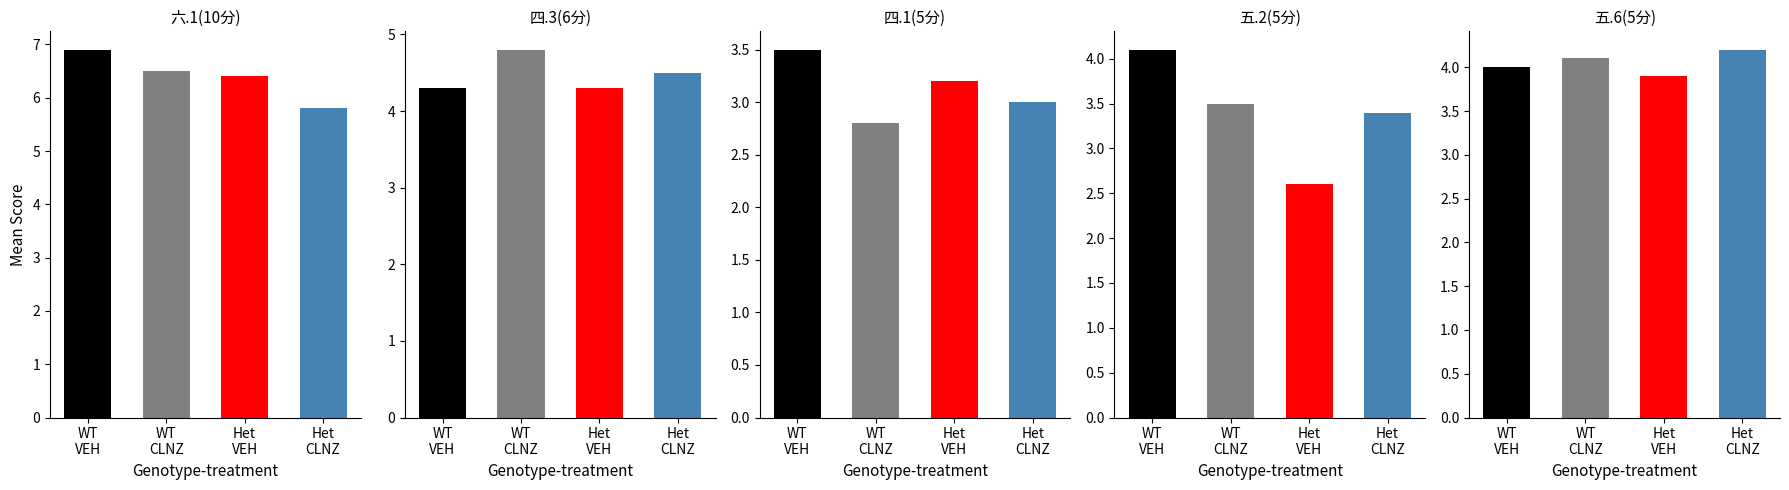

Is the value of 五.2(5分) at Het
VEH greater than the value of 四.1(5分) at WT
CLNZ?

No